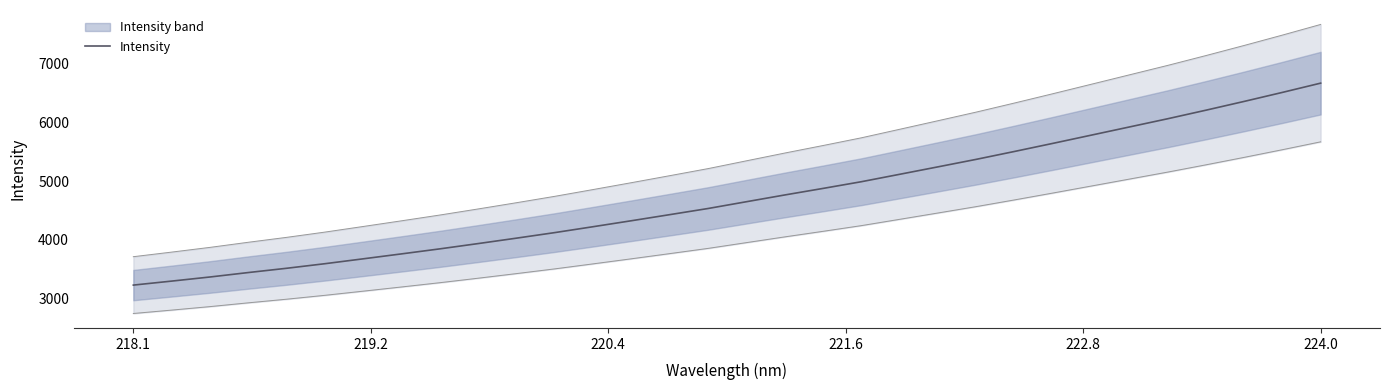

At which label does Intensity reach its peak?

224.0